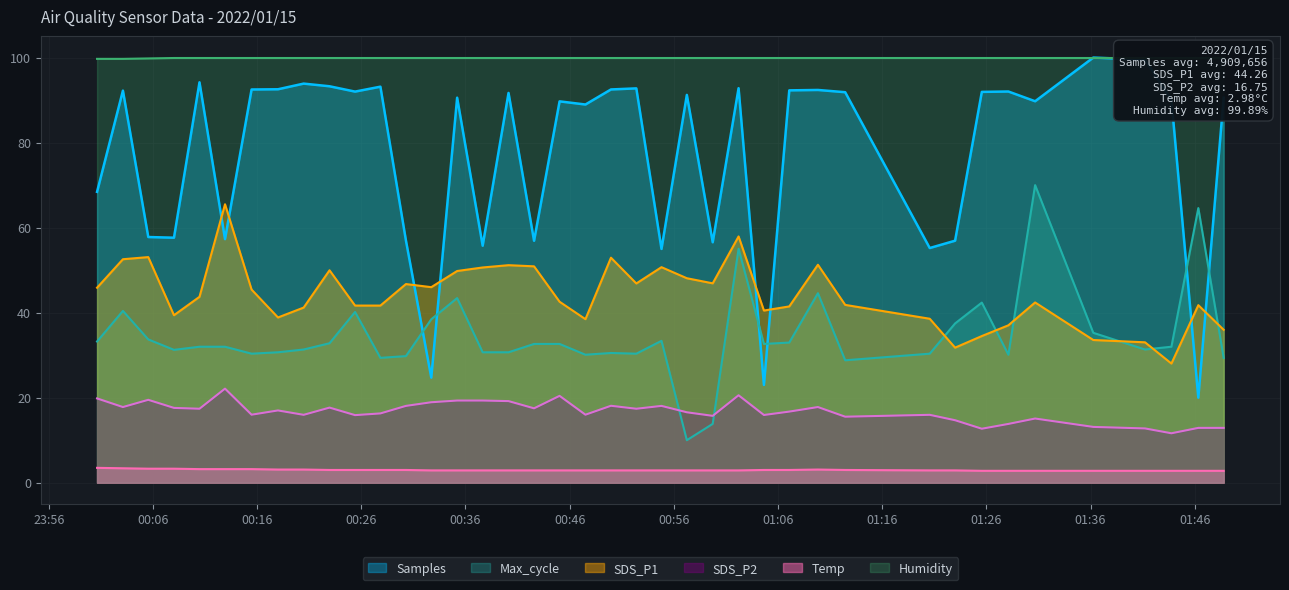

How many times do SDS_P1 and Max_cycle cross each other?

6